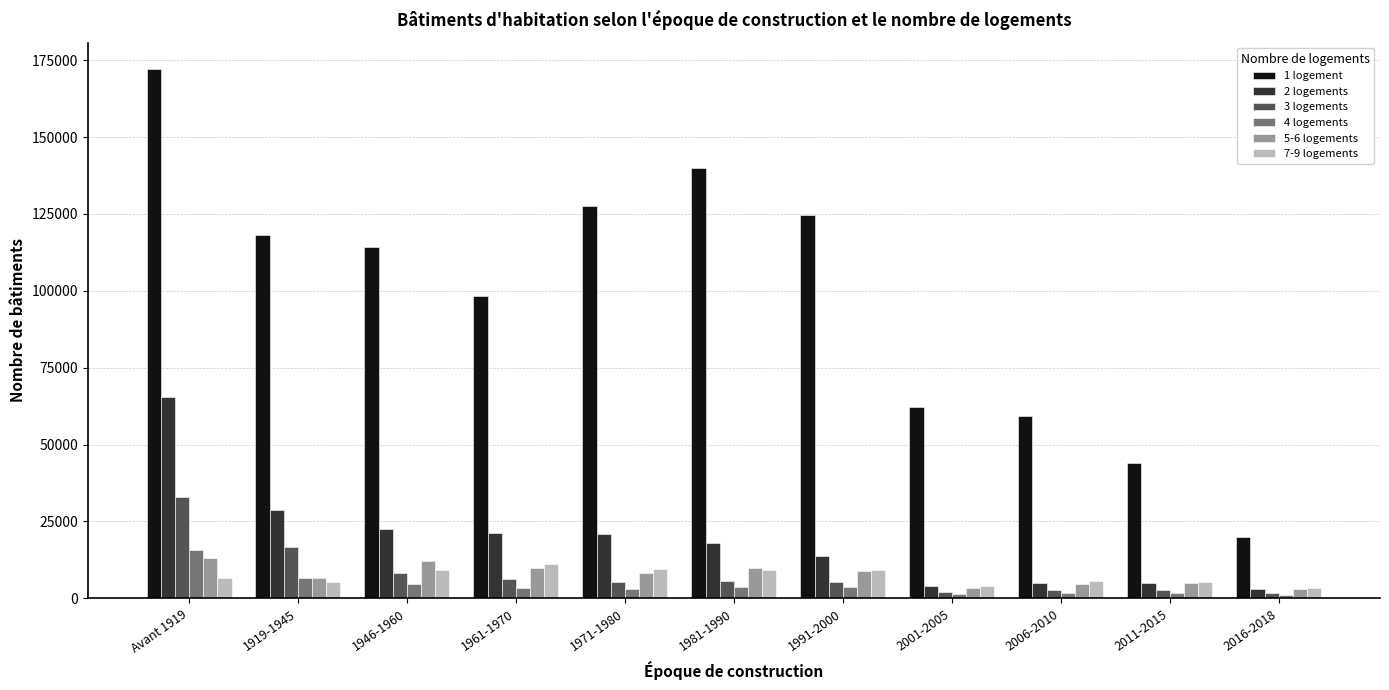

Which series has the largest total across all categories?

1 logement